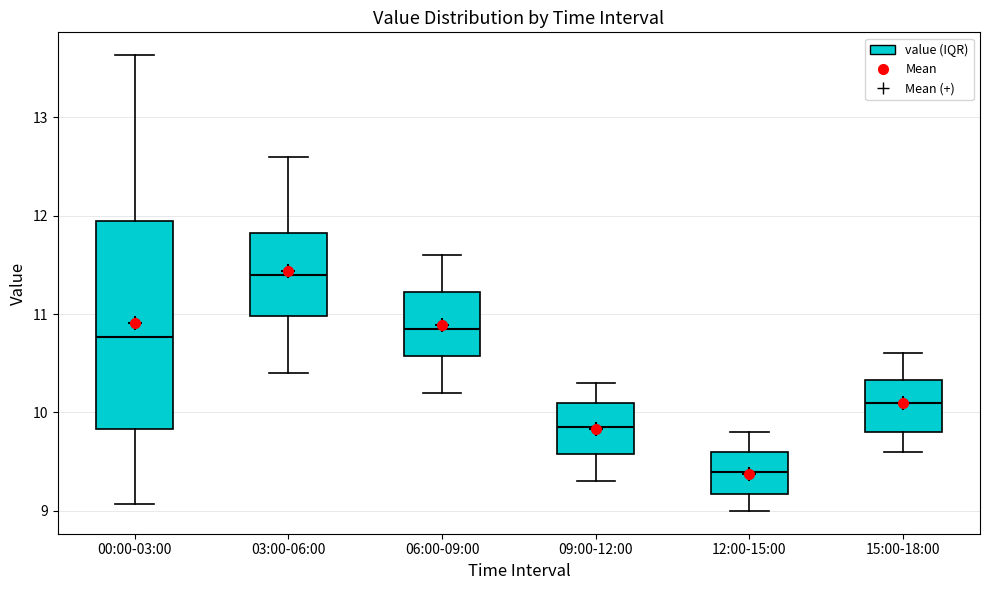

Which box is the tallest, from its lower edge to its upper edge?

00:00-03:00